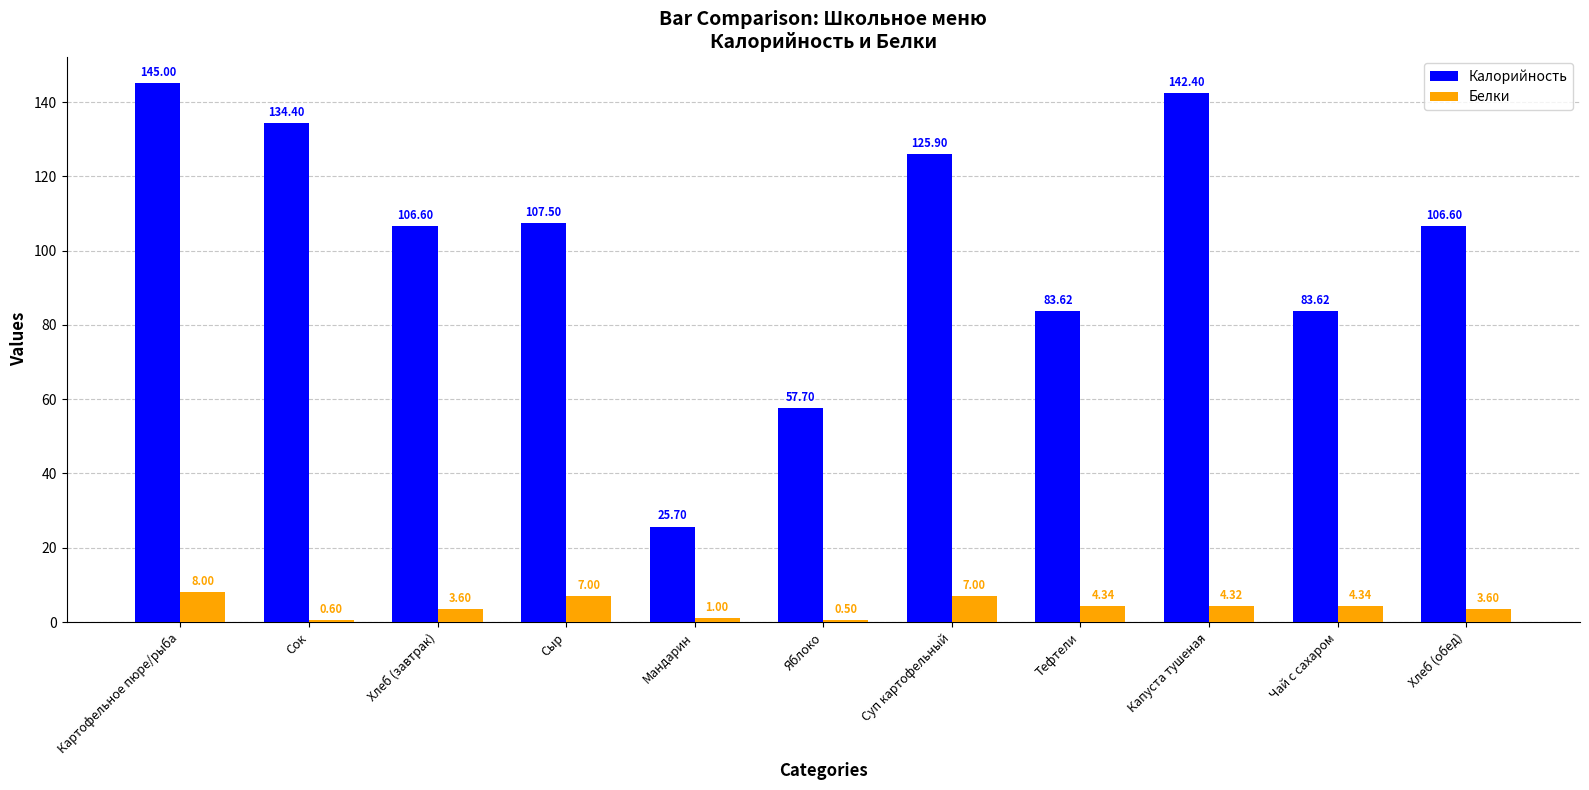

How many data points in Калорийность are less than 106?

4